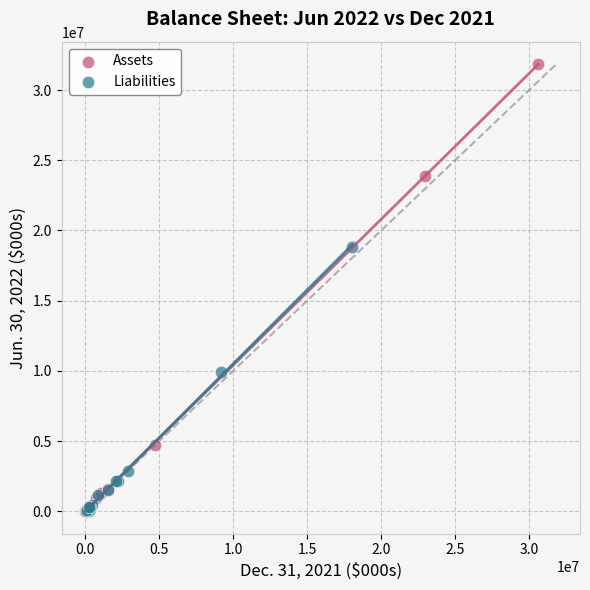

Which series reaches the maximum Y coordinate?

Assets